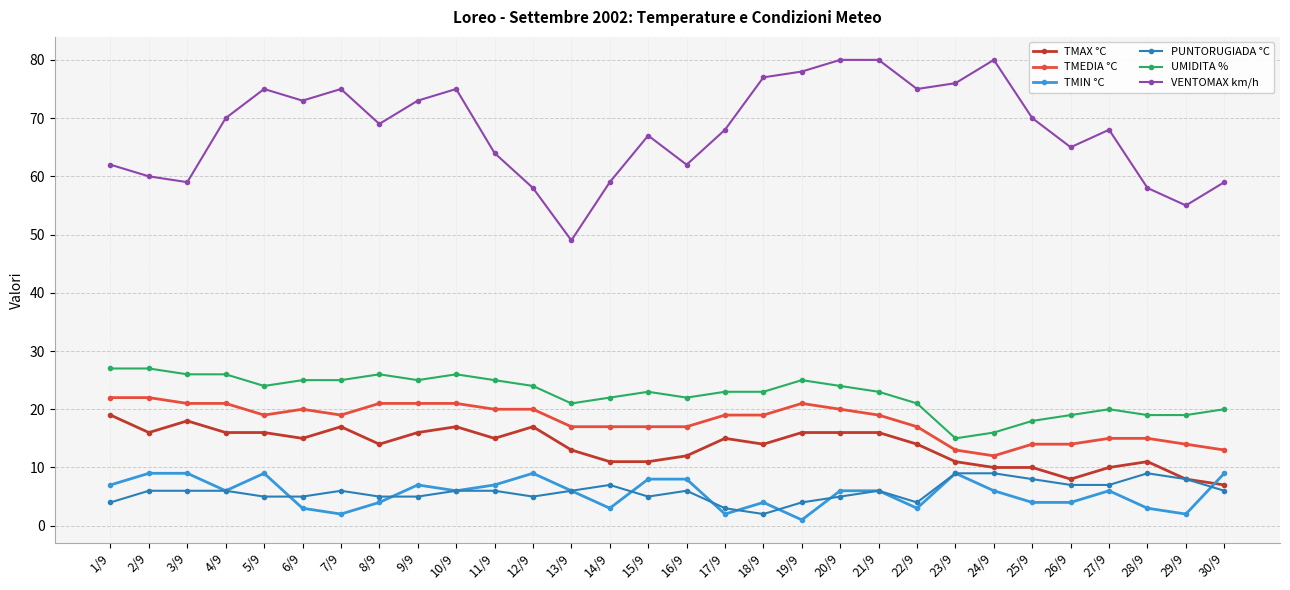

What position from the left is 2/9?

2